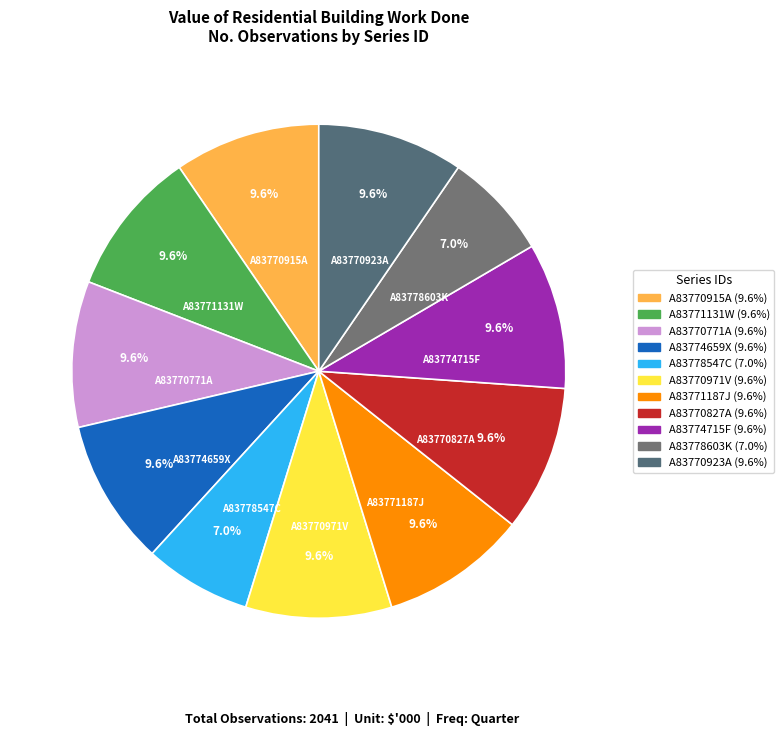

How many slices are in this pie chart?

11